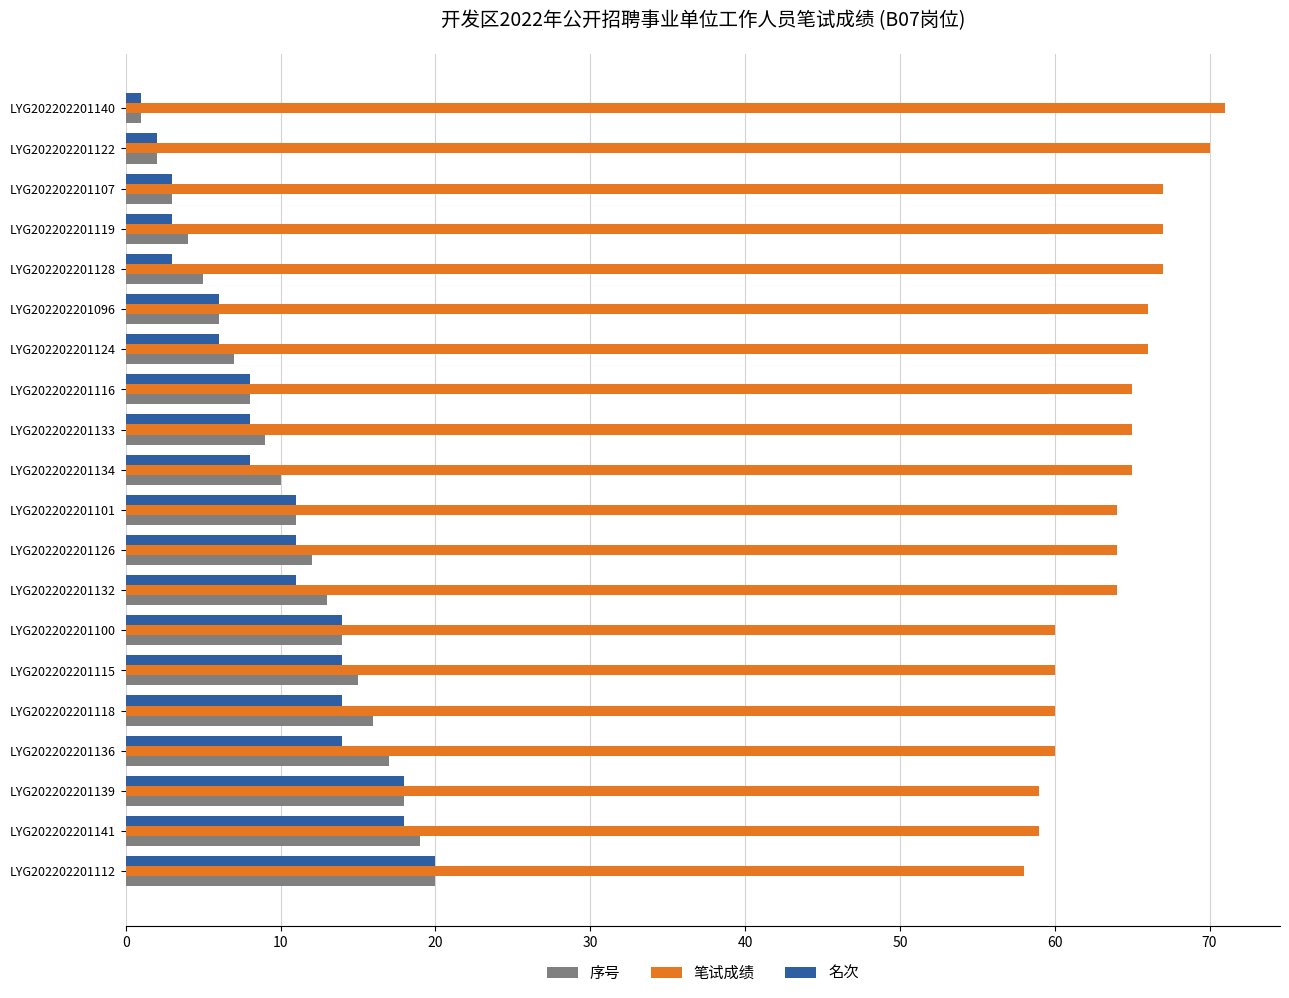

What is the sum of all 序号 values?

210